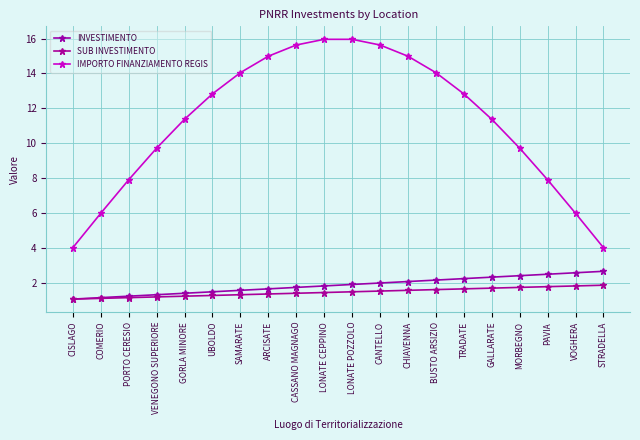

How many lines are shown in the chart?

3